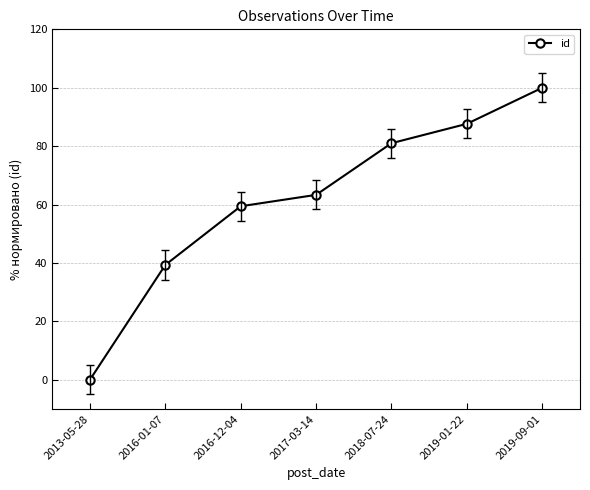

Which has a higher value, 2016-01-07 or 2019-01-22?

2019-01-22